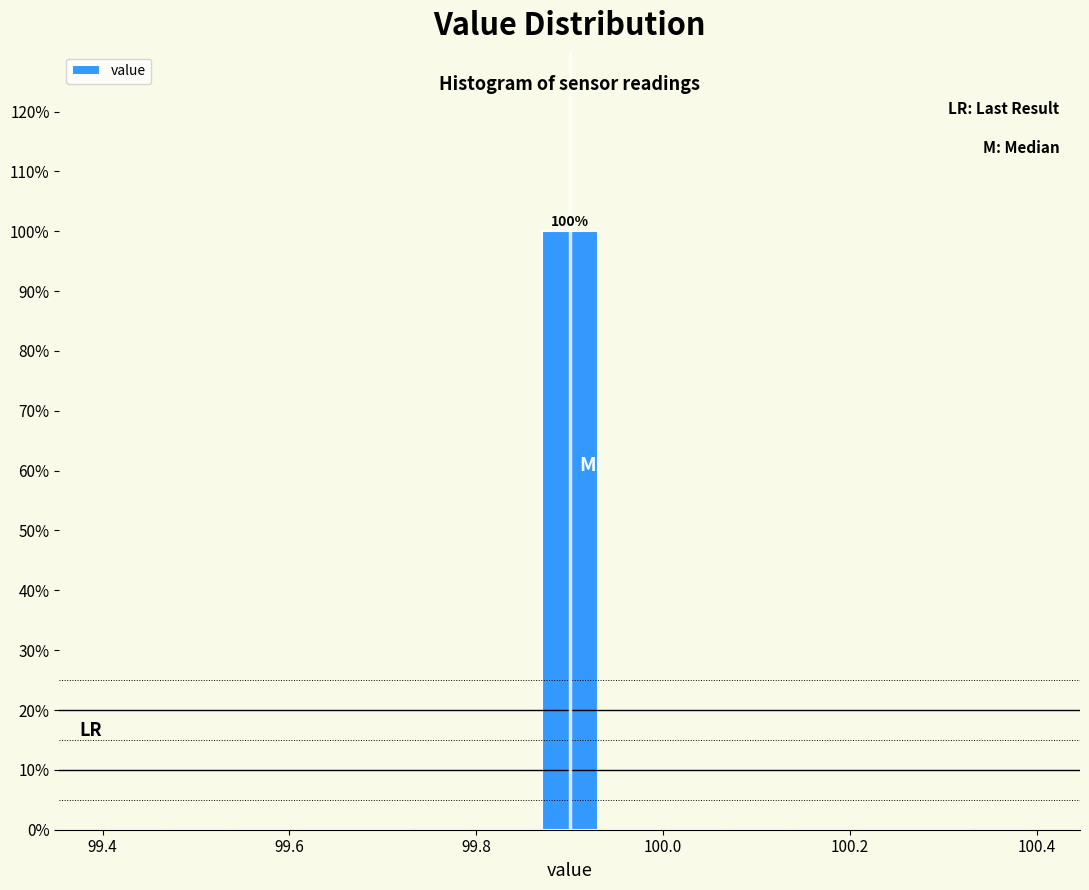

Read against the x-axis, roughly where is the centre of the tallest bar?

99.90